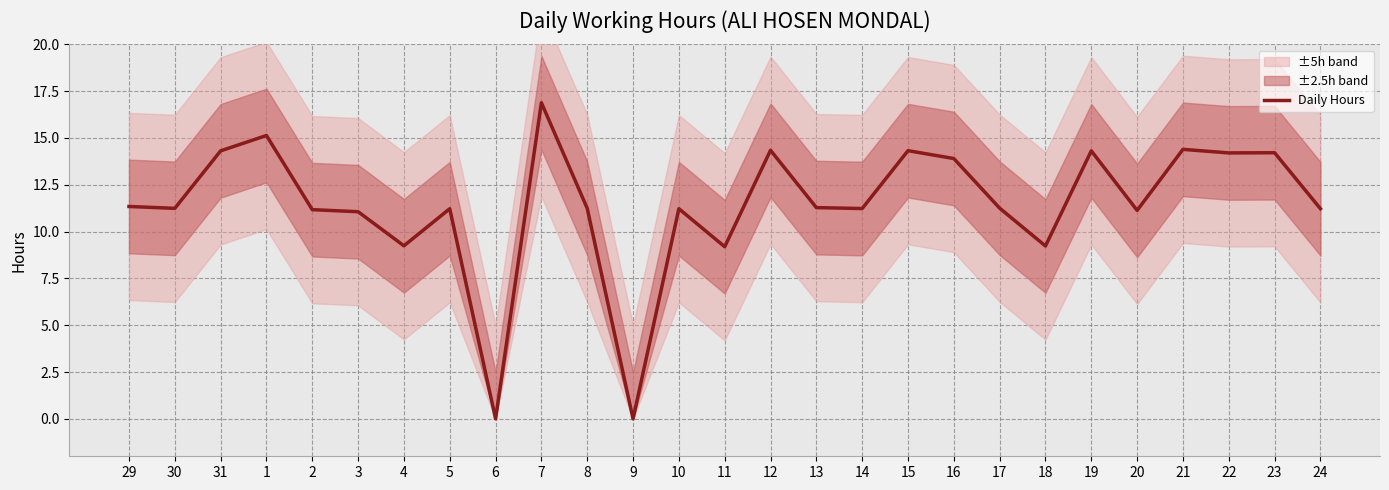

Rank the categories by value from highest to lowest.

7, 1, 21, 12, 15, 31, 19, 23, 22, 16, 29, 13, 17, 30, 8, 14, 5, 10, 24, 2, 20, 3, 4, 18, 11, 6, 9